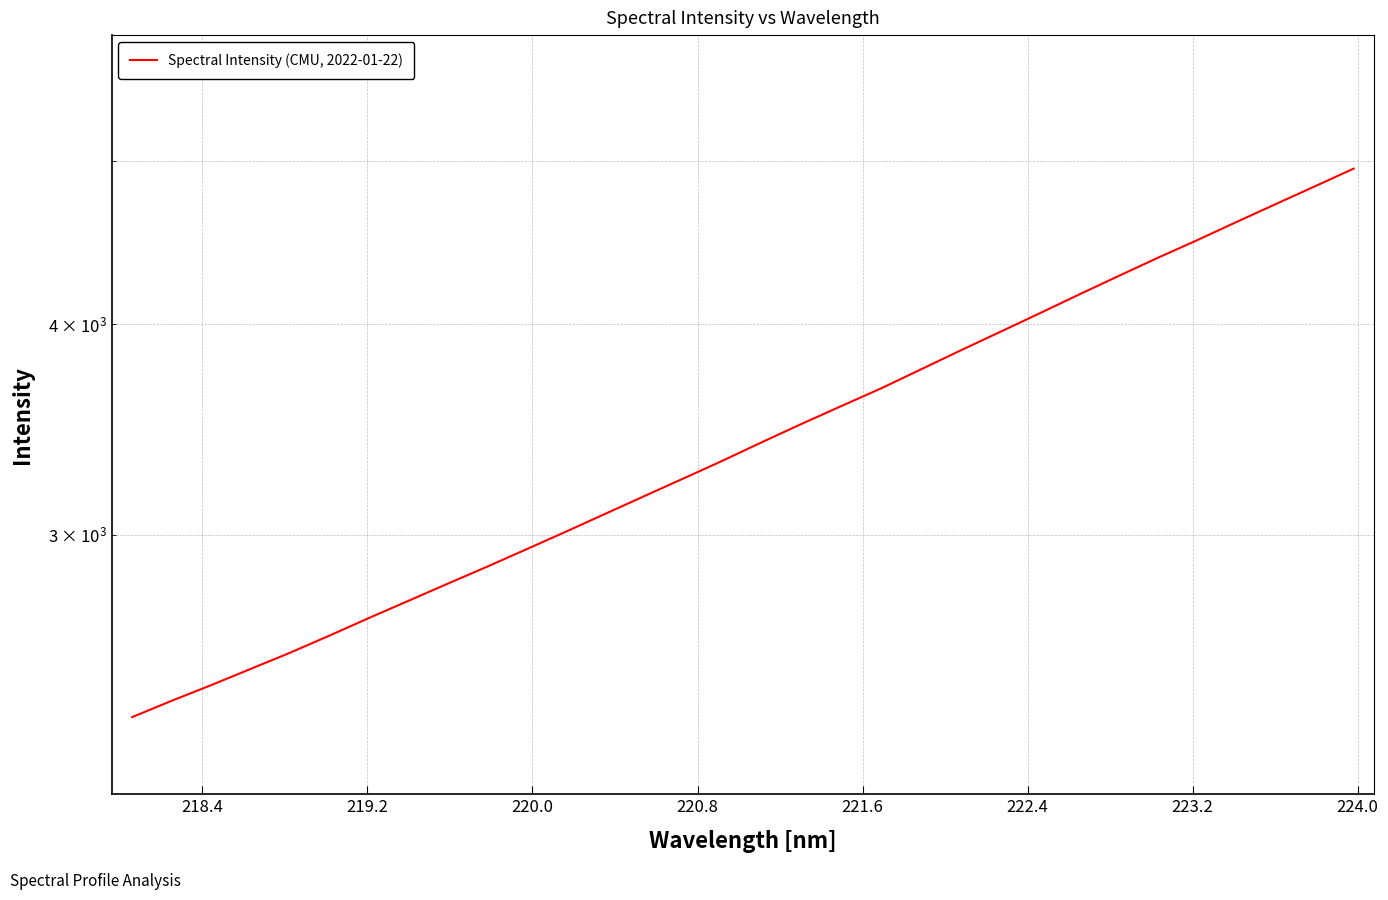

What is the label of the 27th point from the right?

221.6